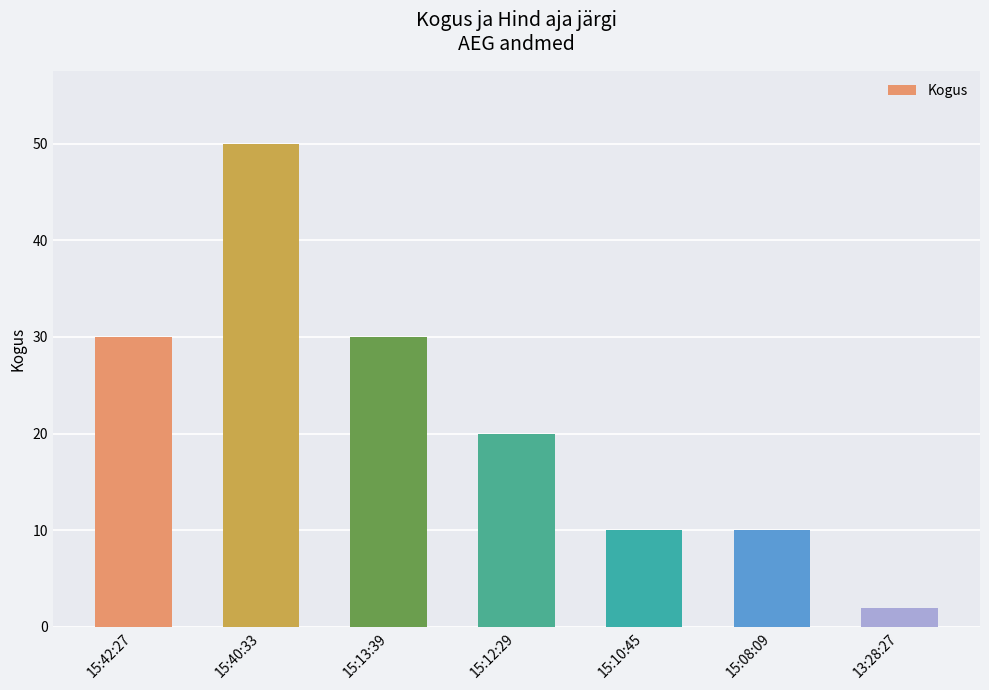

The value at 15:13:39 is 20. True or false?

False